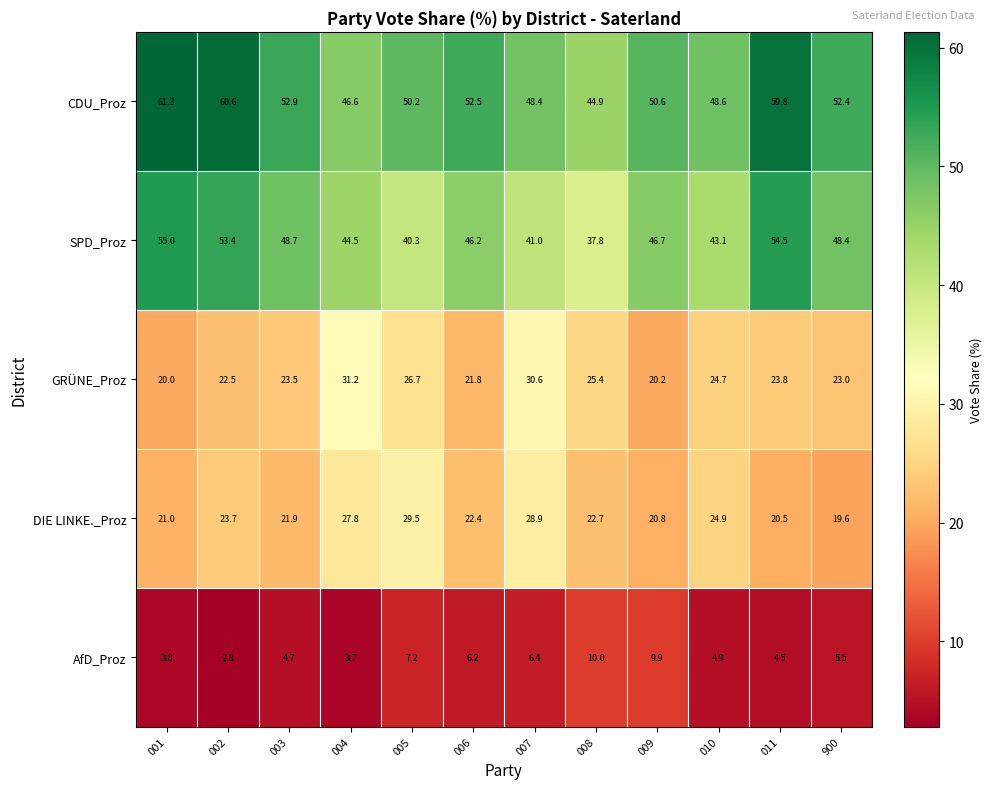

At how many categories does at least one series exceed 33?

12